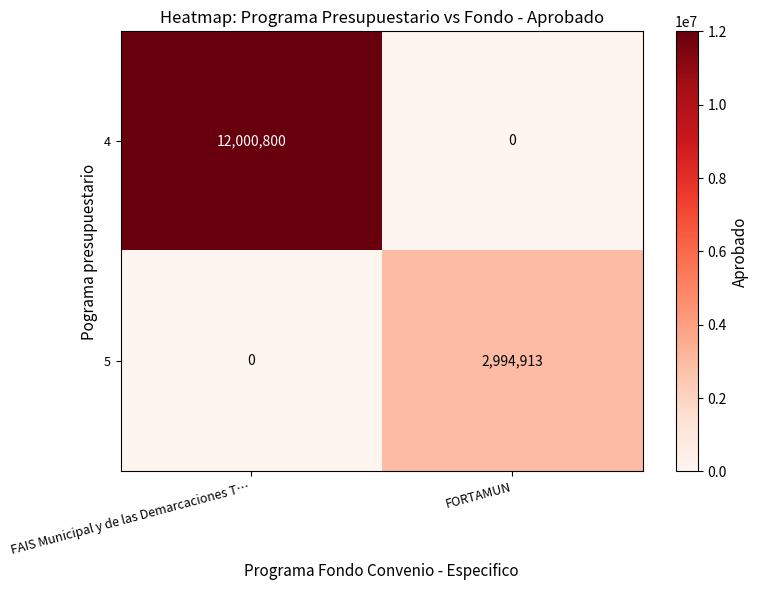

How many categories are shown in the chart?

2